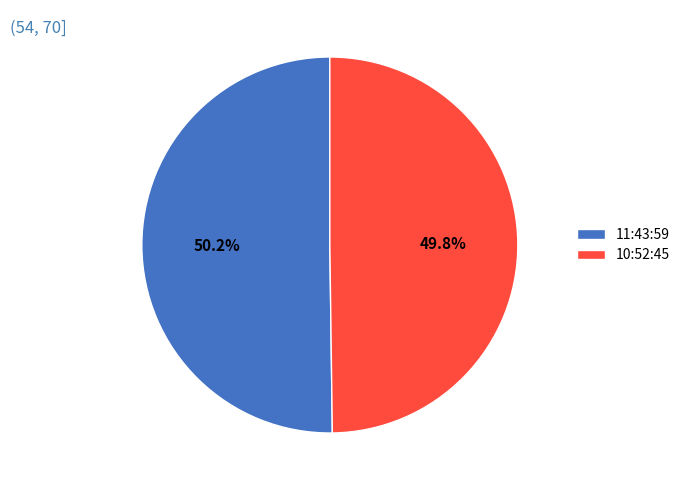

The 11:43:59 slice represents 36% of the pie. True or false?

False